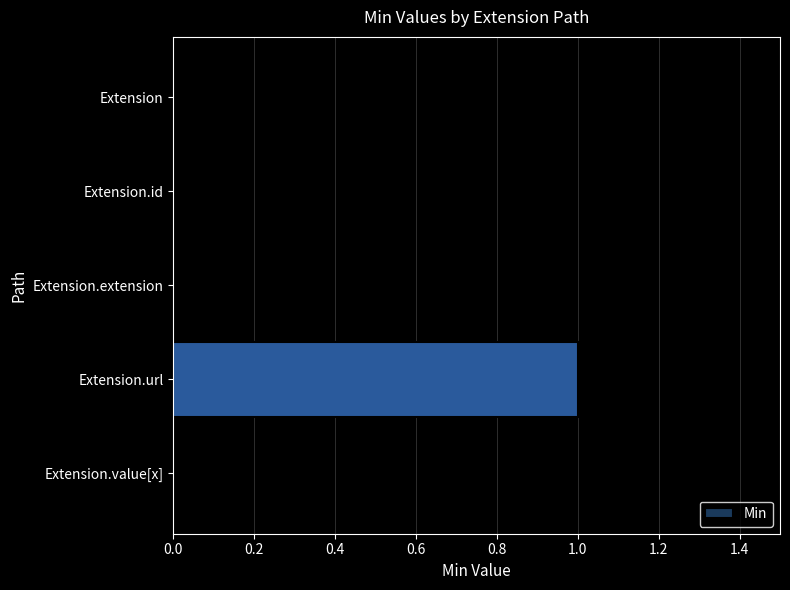

Which category has the highest value across all series?

Extension.url